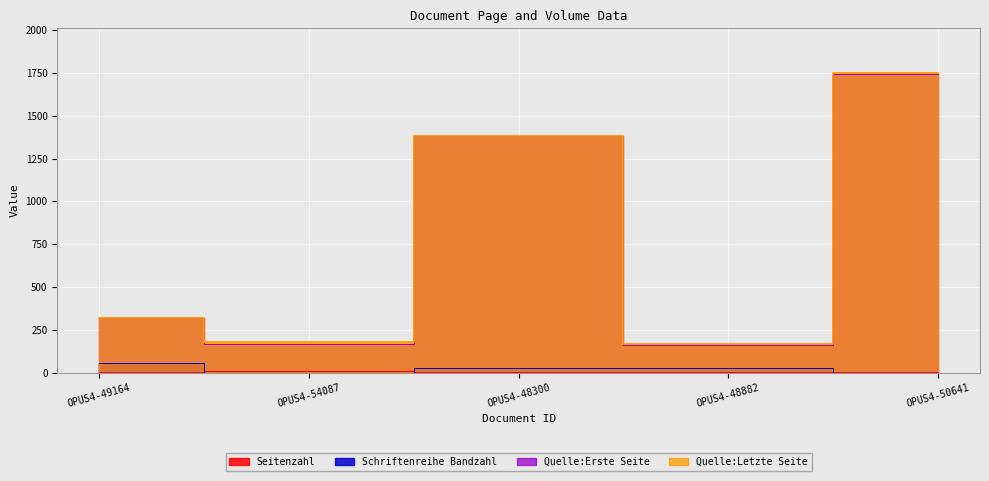

What is the approximate value of Seitenzahl at OPUS4-48882?

2